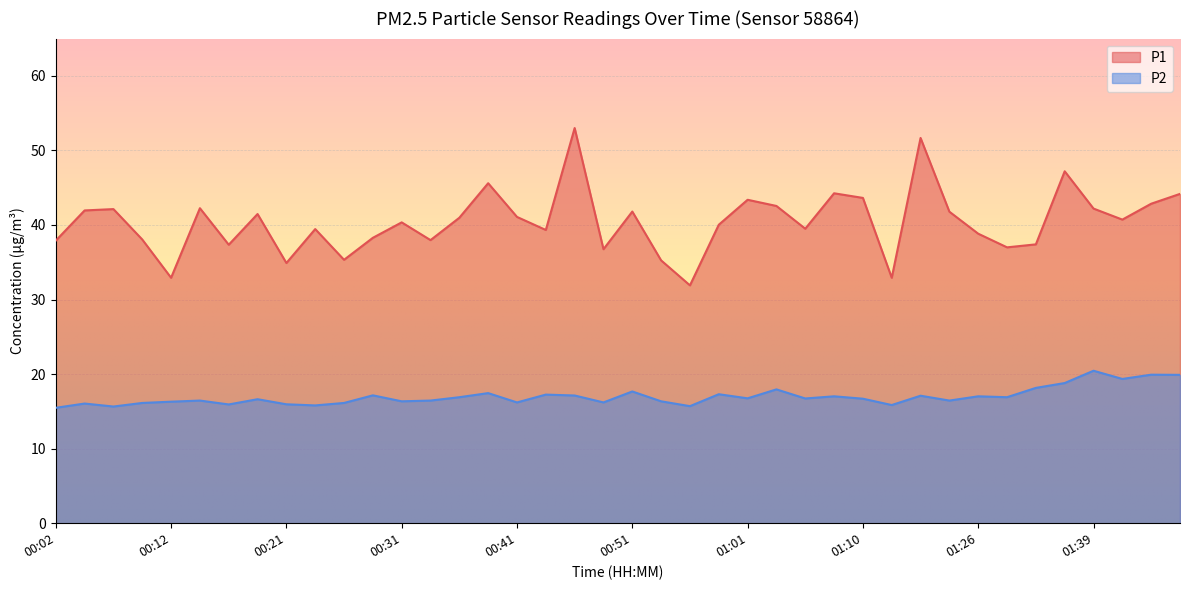

How many lines are shown in the chart?

2